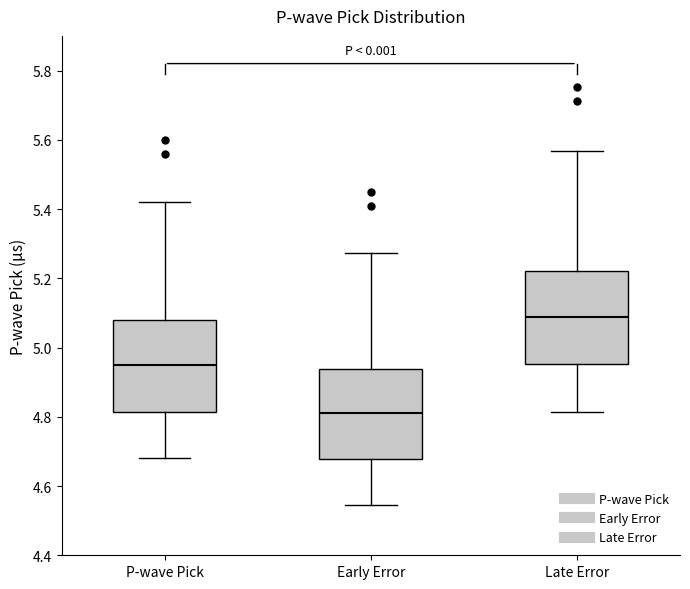

Where does the lower whisker of the box for Late Error end on the y-axis? The values are not printed on the chart, so give them approximately, as read against the axis.

4.82